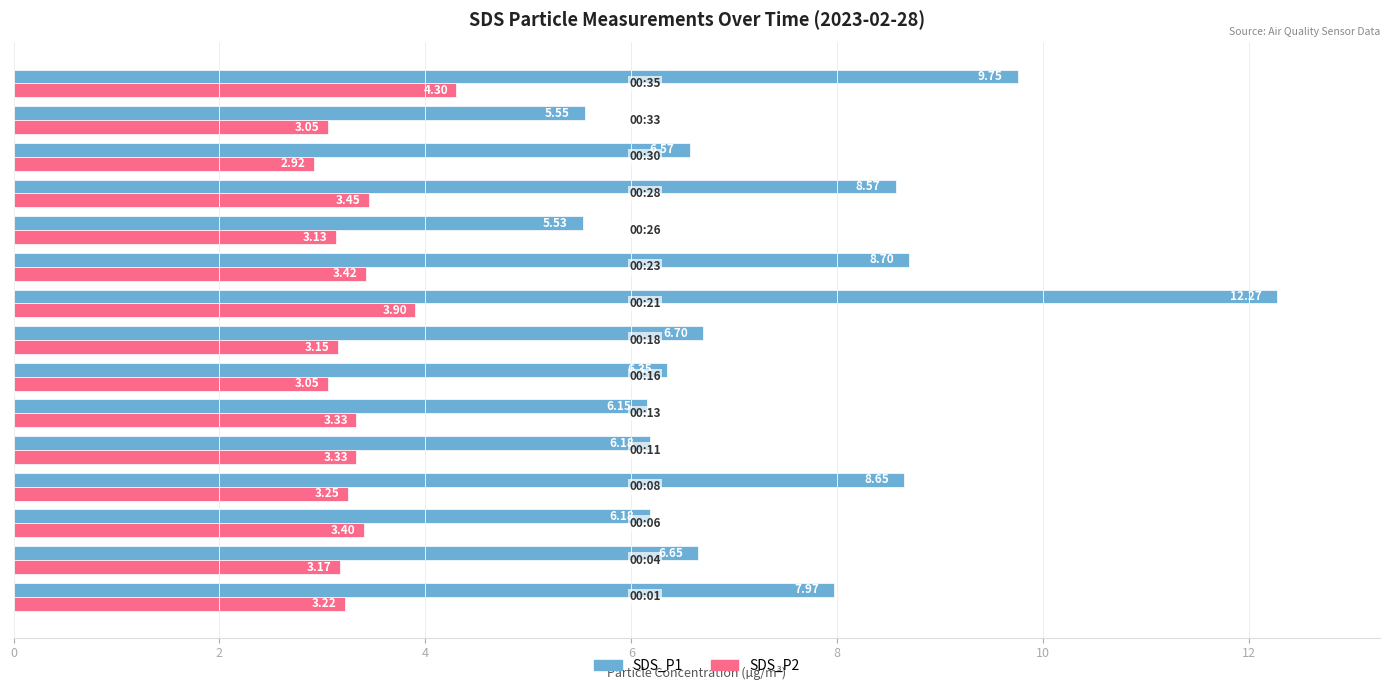

At how many categories does at least one series exceed 11?

1